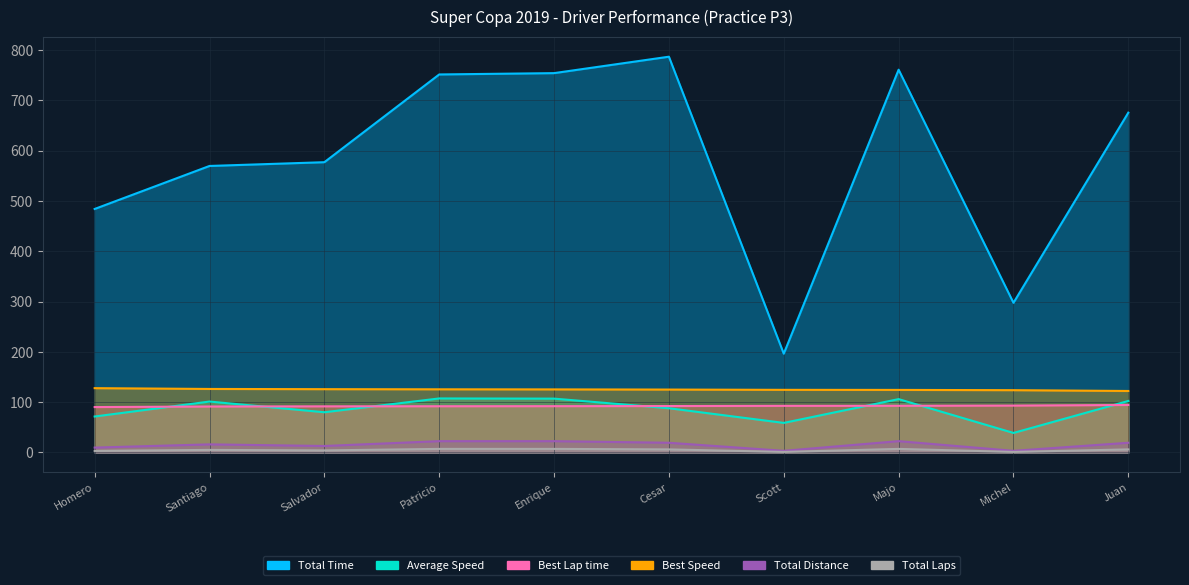

True or false: Best Speed has a value of 124.3 at Majo.

True